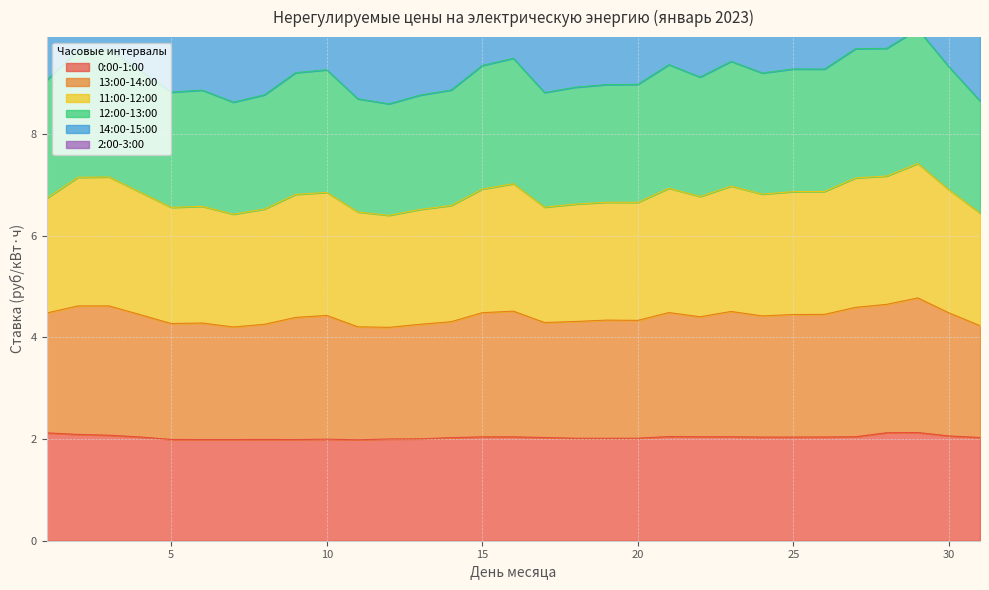

At which category is the sum across all series the highest?

29